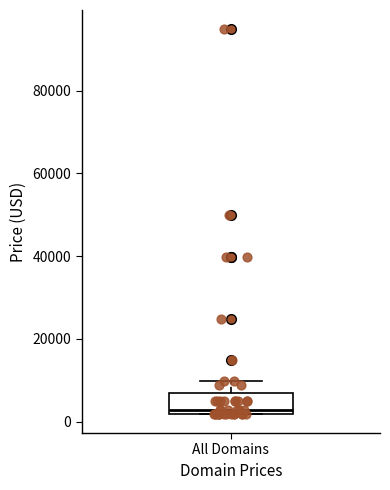

Where is the lower edge of the box for All Domains on the y-axis? The values are not printed on the chart, so give them approximately, as read against the axis.

2000